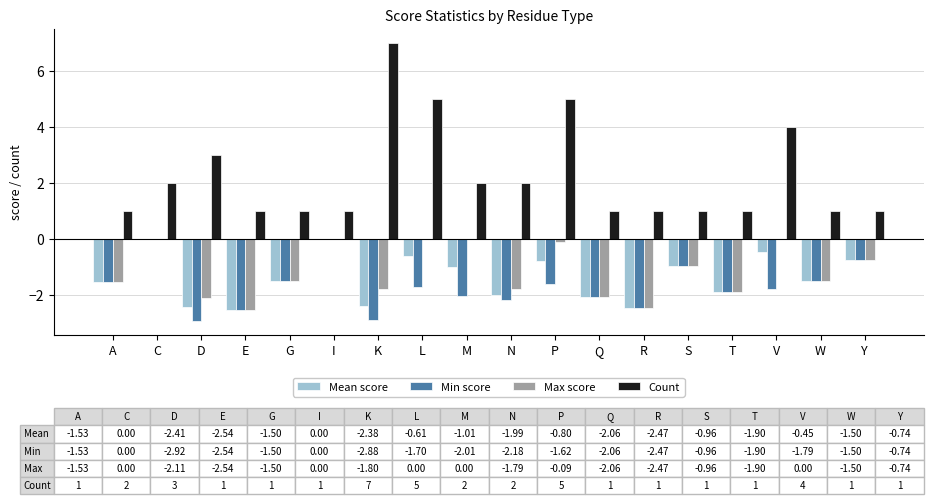

What are all the series names shown in the legend?

Mean score, Min score, Max score, Count